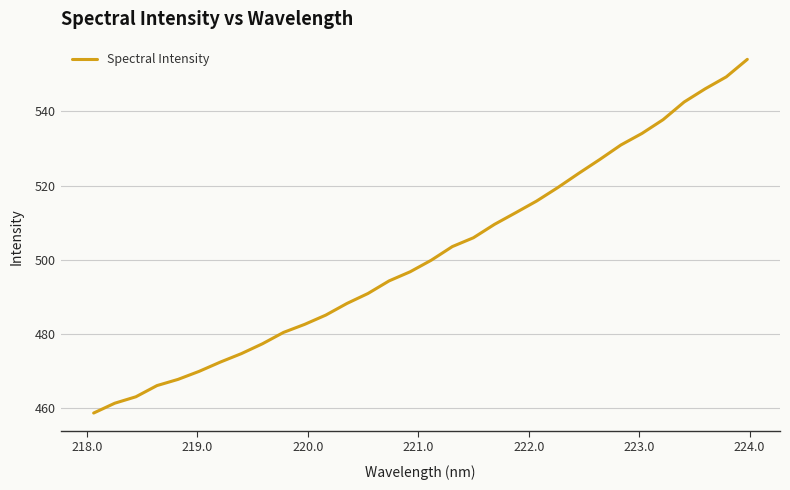

Does the chart have visible grid lines?

Yes